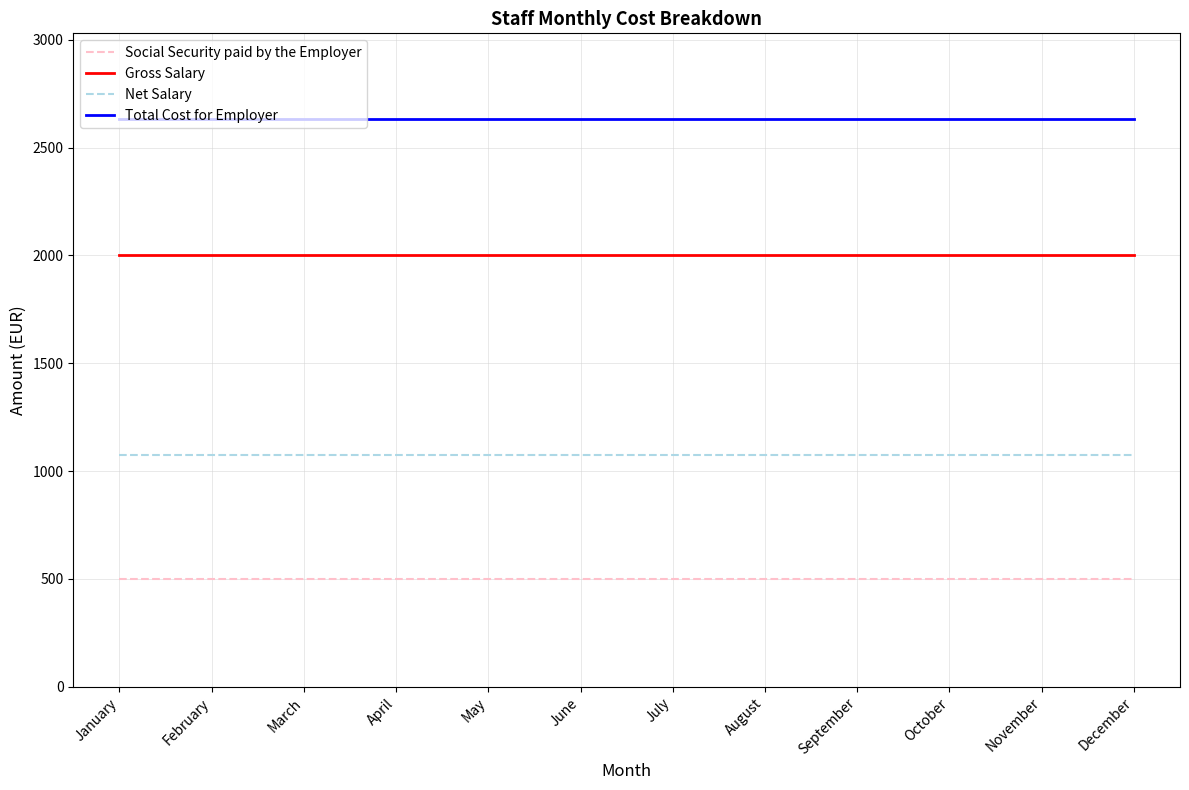

True or false: Social Security paid by the Employer and Total Cost for Employer intersect in this chart.

False